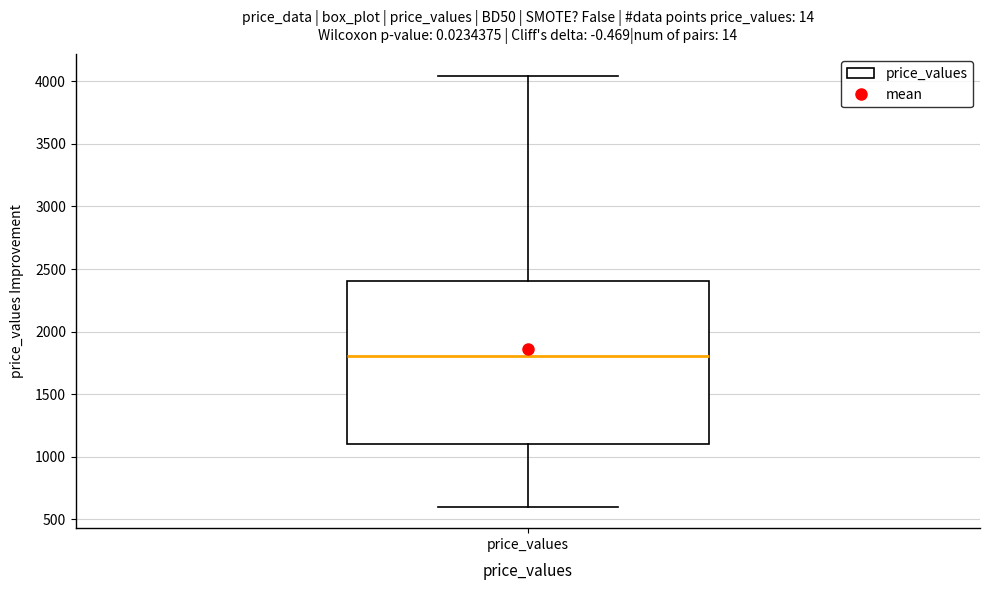

Transcribe this box plot: give where the median line is, the range the box spans, and where the two whiskers end, as read against the y-axis. The values are not printed on the chart, so give them approximately, as read against the axis.

median 1800, box 1100 to 2400, whiskers 600 to 4050